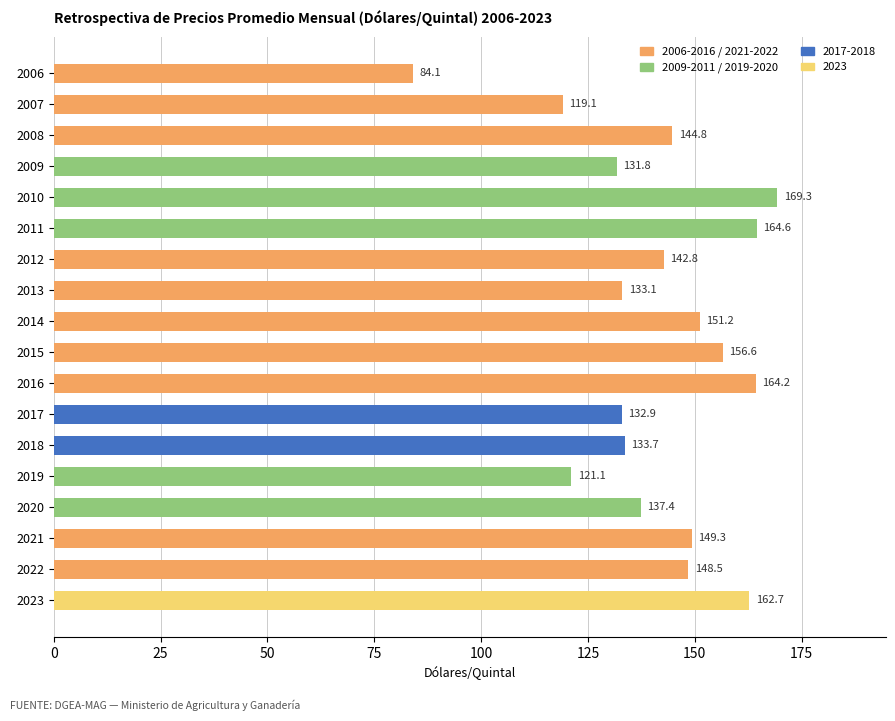

What is the difference between the values at 2018 and 2013?

0.6